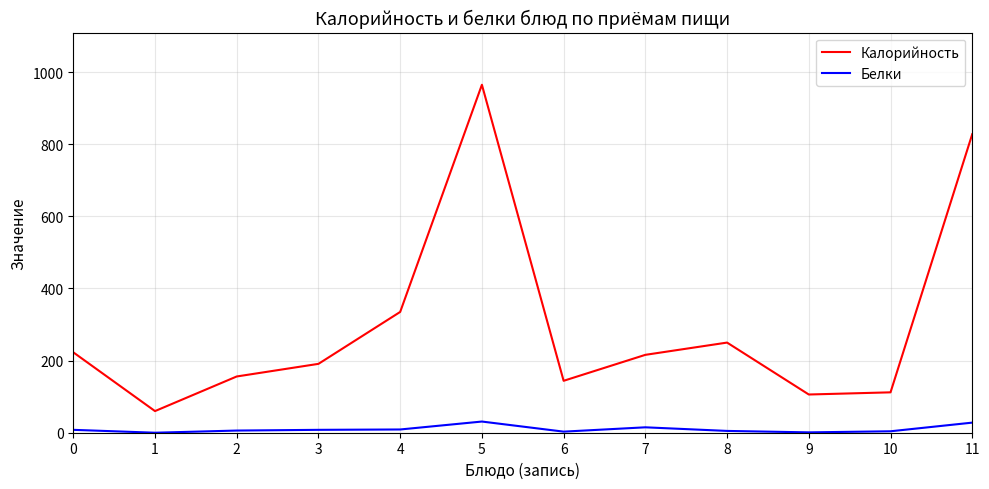

True or false: Калорийность has a value of 262 at 5.

False